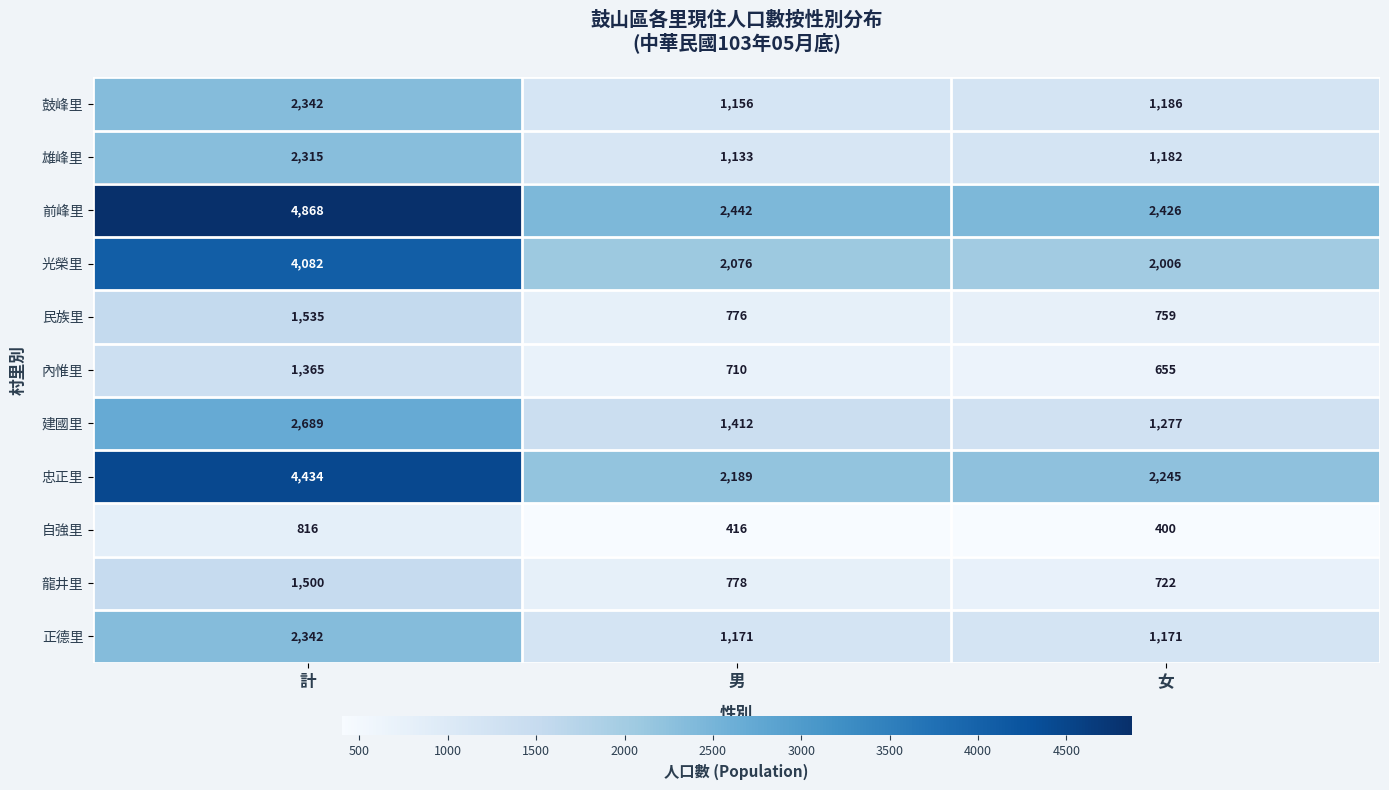

What value does the 正德里 series have at 女?

1171